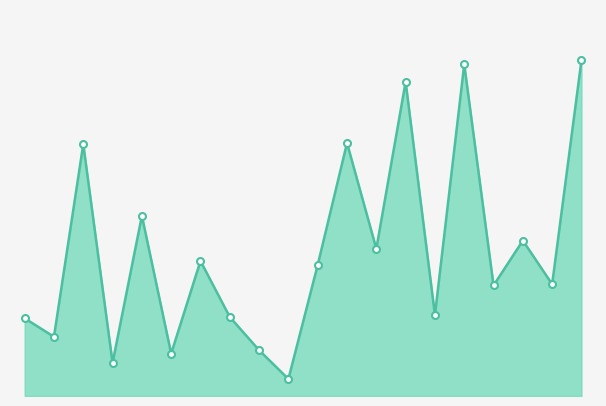

What is the maximum value shown in the chart?

17408239028.6